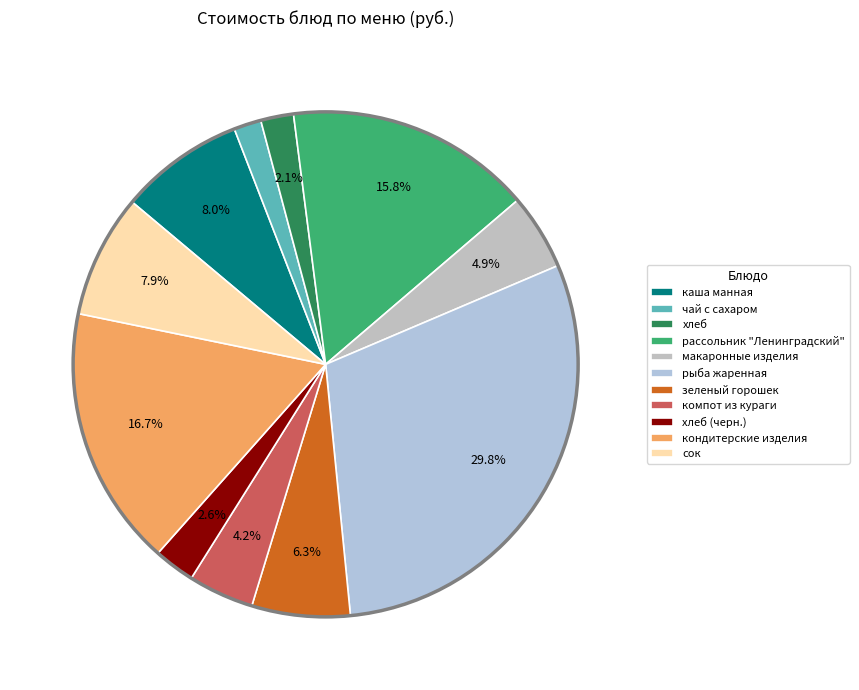

How many slices are in this pie chart?

11